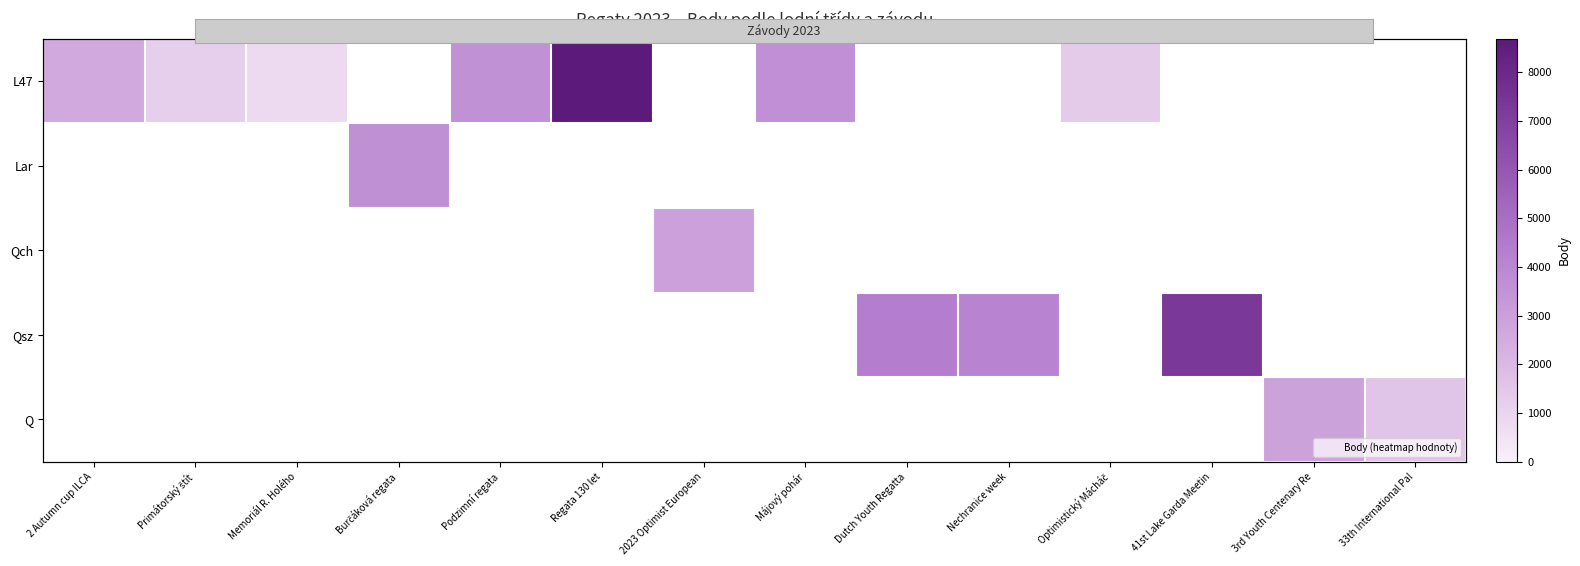

Which label corresponds to the largest value in the chart?

Regata 130 let